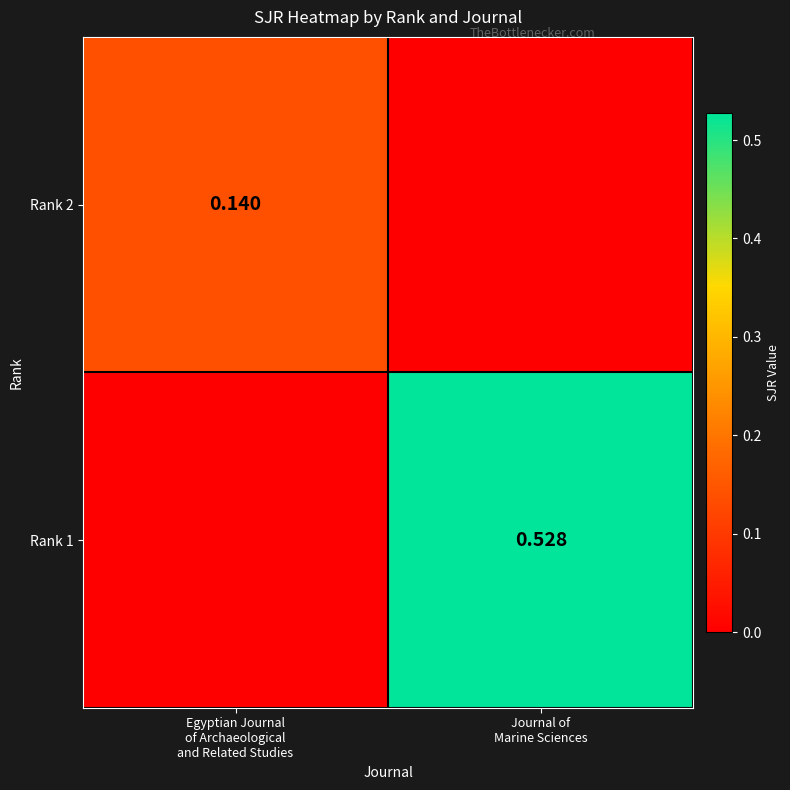

Between Egyptian Journal of Archaeological and Related Studies and Journal of Marine Sciences, which series saw the biggest shift?

Rank 1